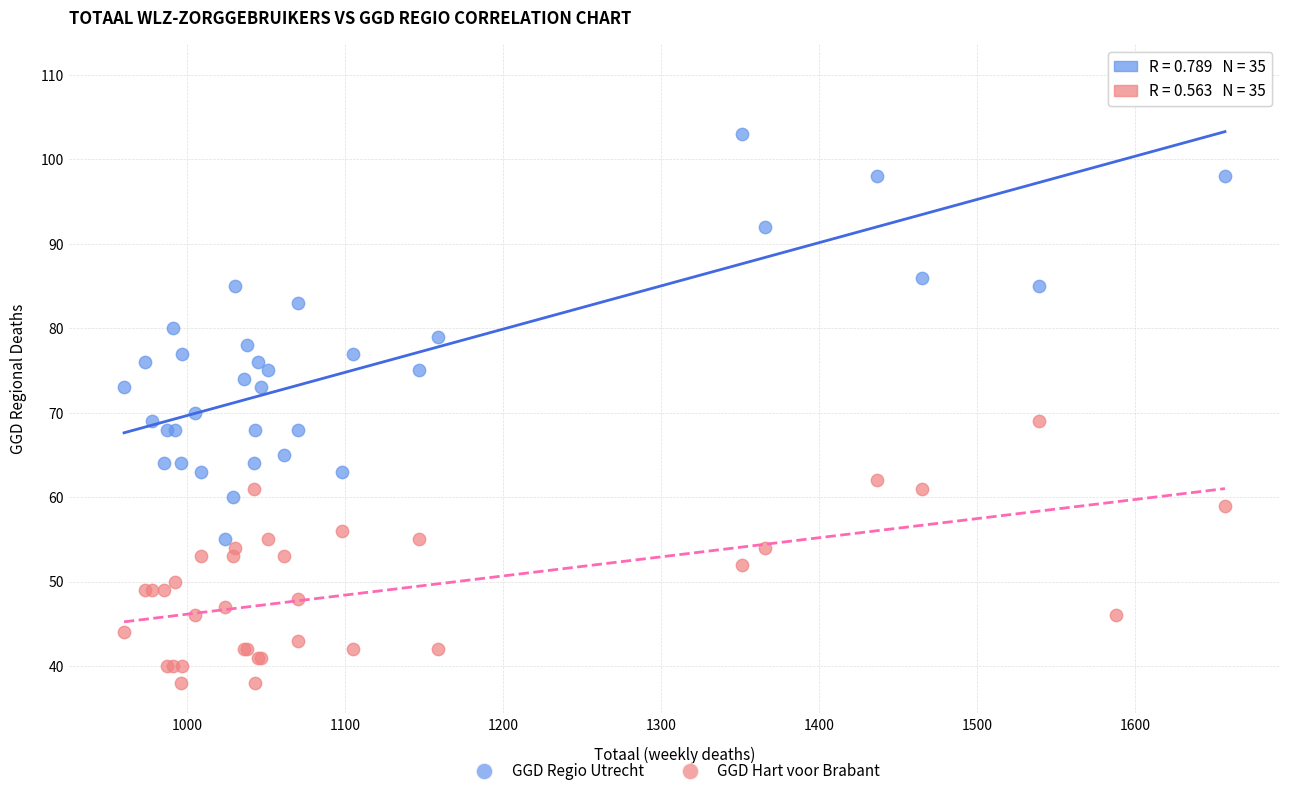

What are all the series names shown in the legend?

GGD Regio Utrecht, GGD Hart voor Brabant